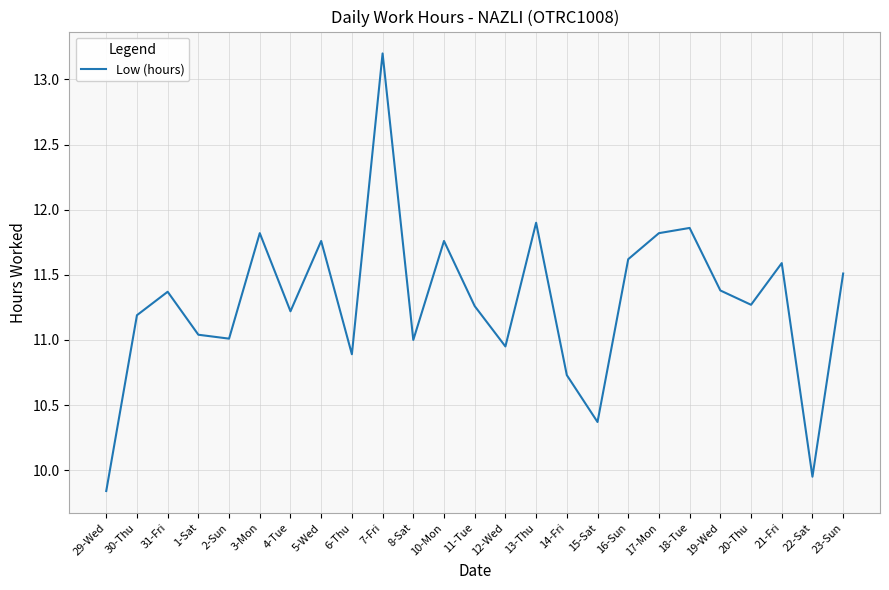

Which label corresponds to the largest value in the chart?

7-Fri